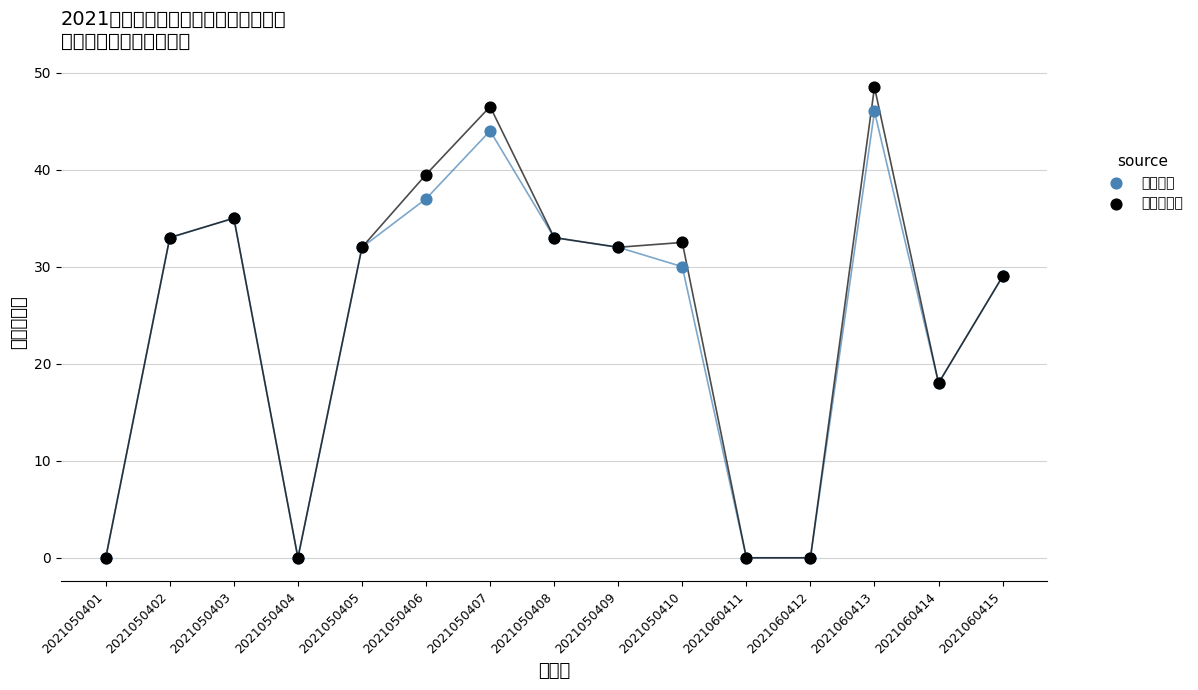

What are all the series names shown in the legend?

笔试成绩, 笔试总成绩